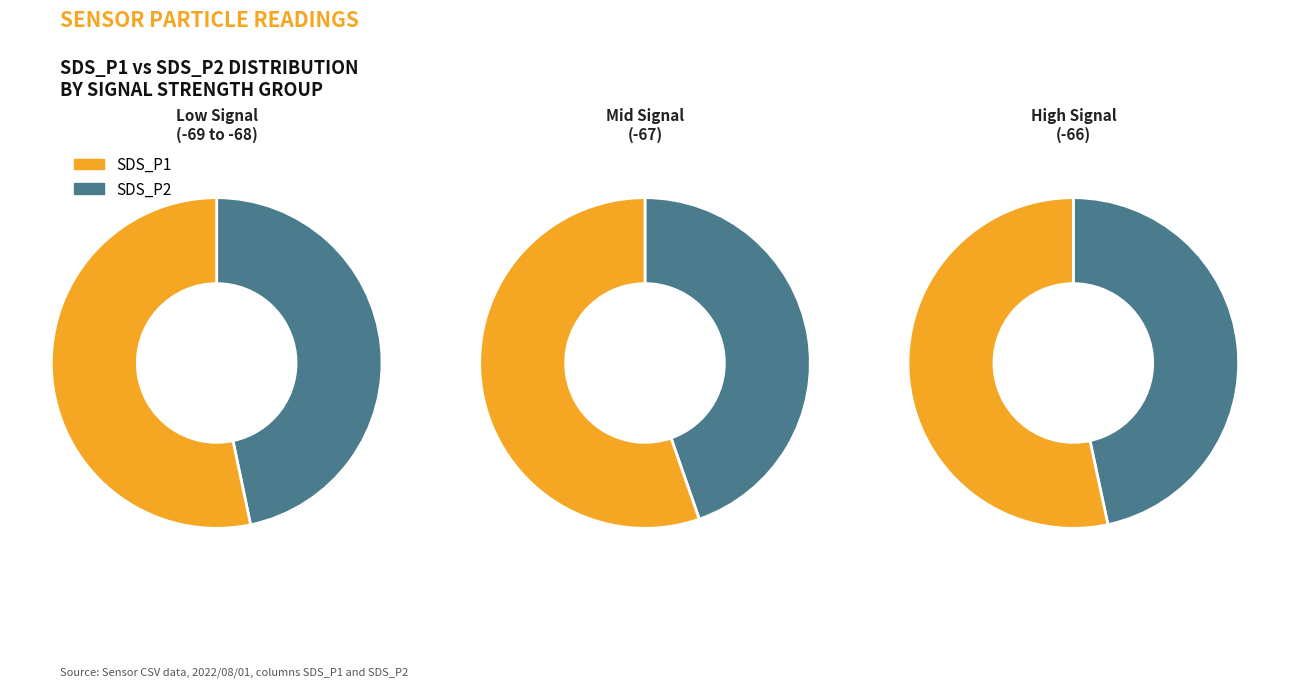

Rank the series at 7 from highest to lowest value.

SDS_P1, SDS_P2